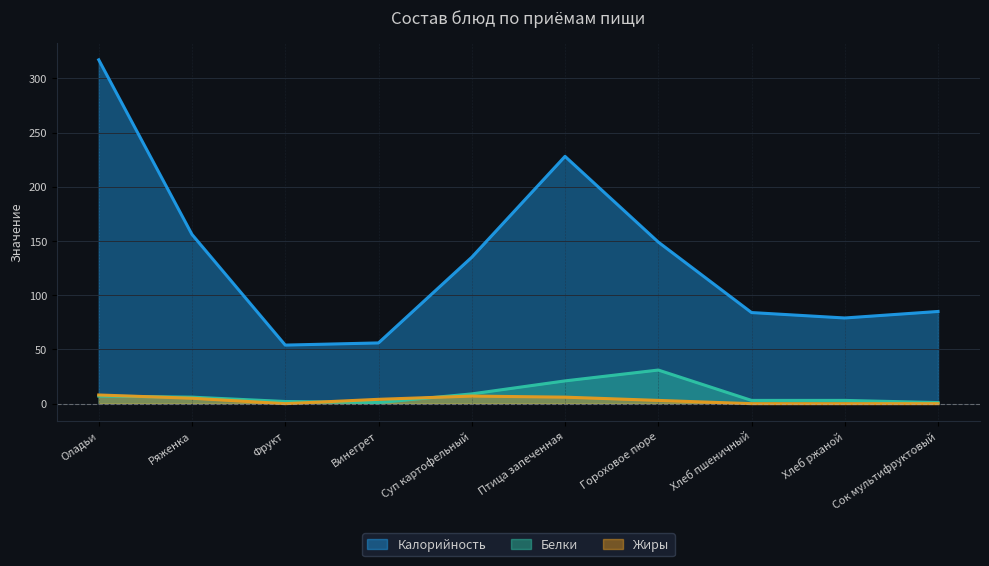

What is the difference between the Жиры values at Суп картофельный and Ряженка?

2